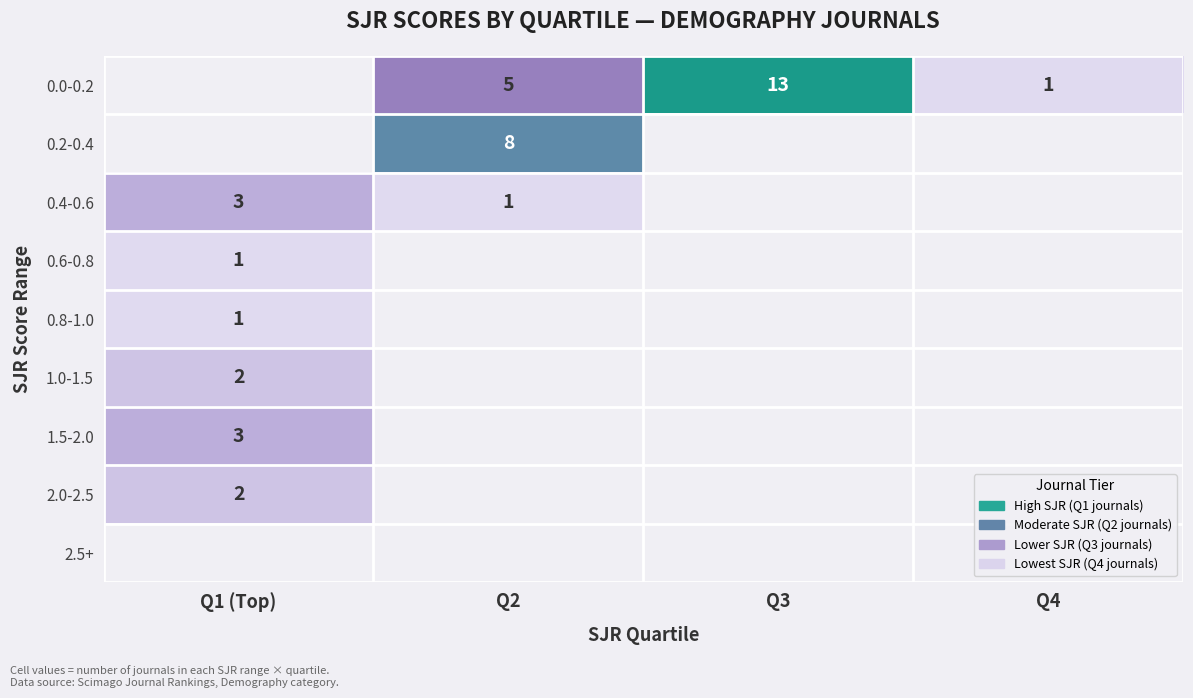

How many distinct data groups are displayed?

9